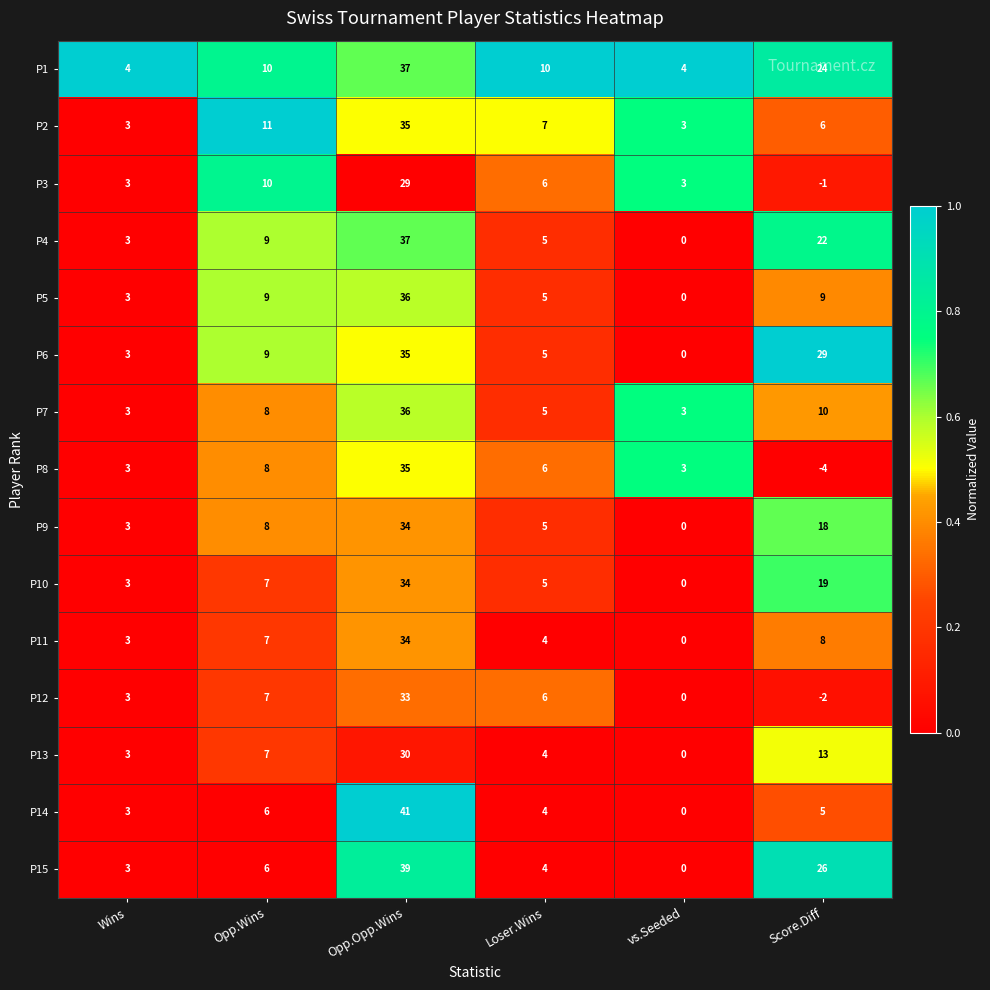

What is the sum of the P13 values at vs.Seeded and Opp.Opp.Wins?

30